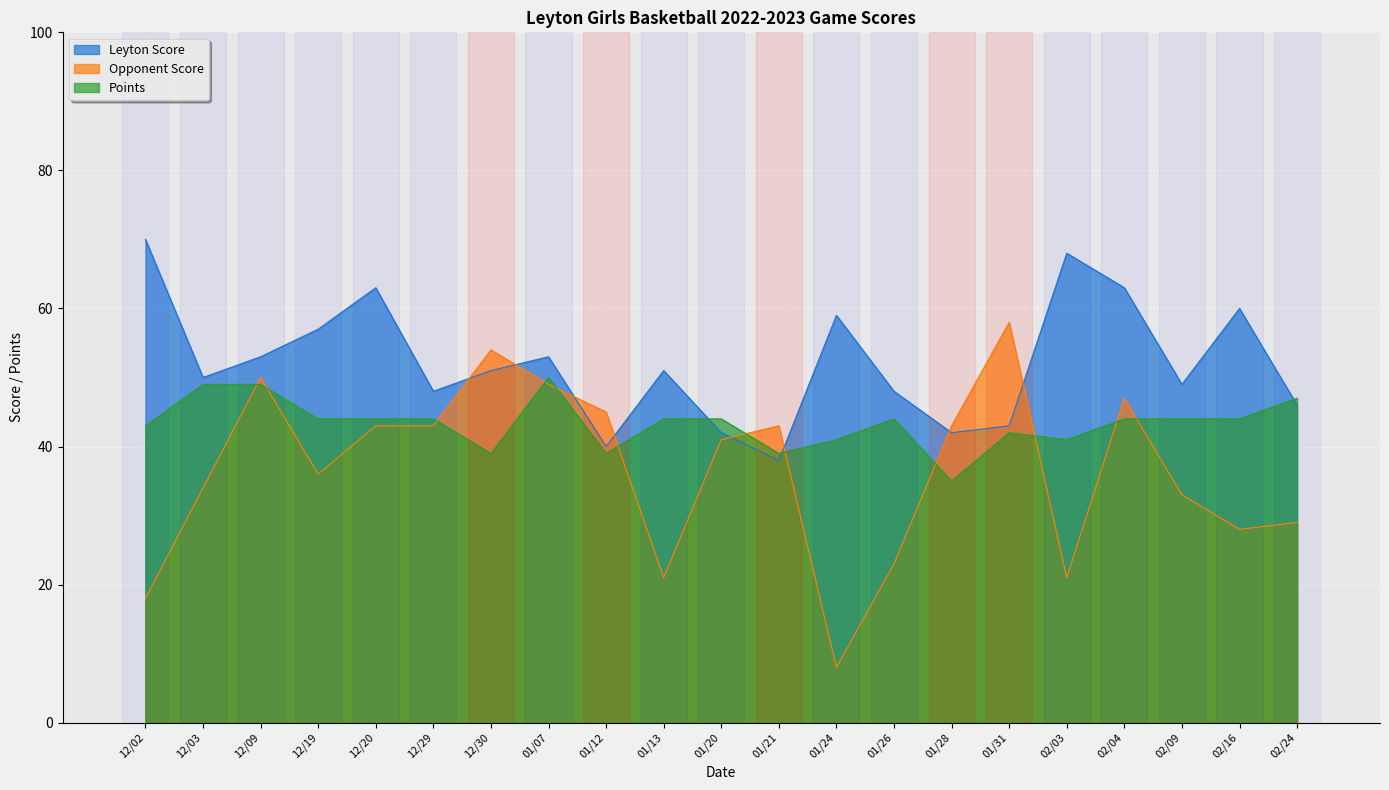

List the series in order of their peak value, highest first.

Leyton Score, Opponent Score, Points